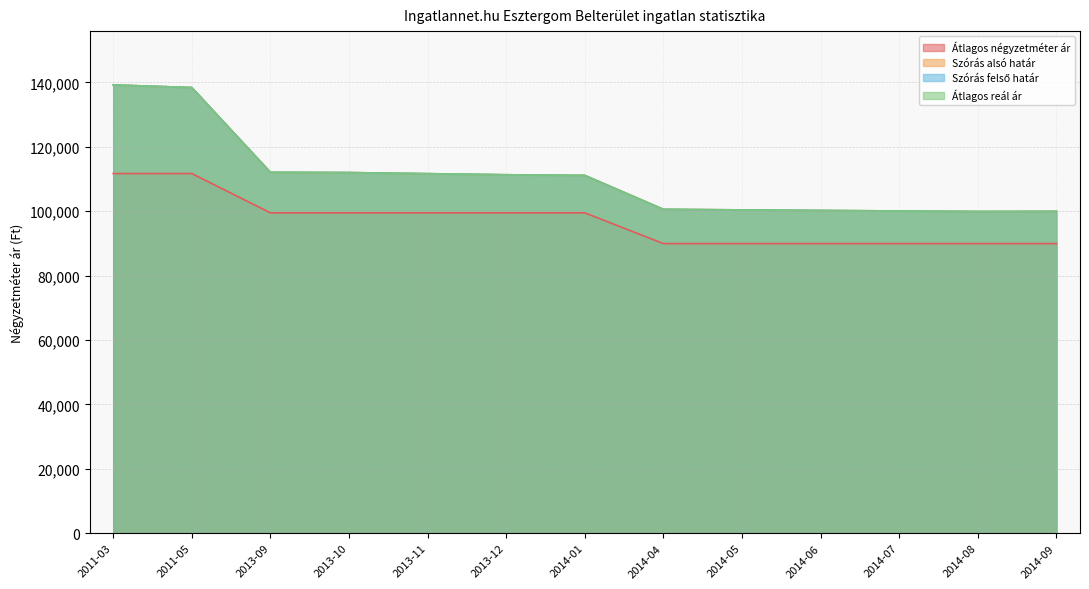

Which label corresponds to the largest value in the chart?

2011-03